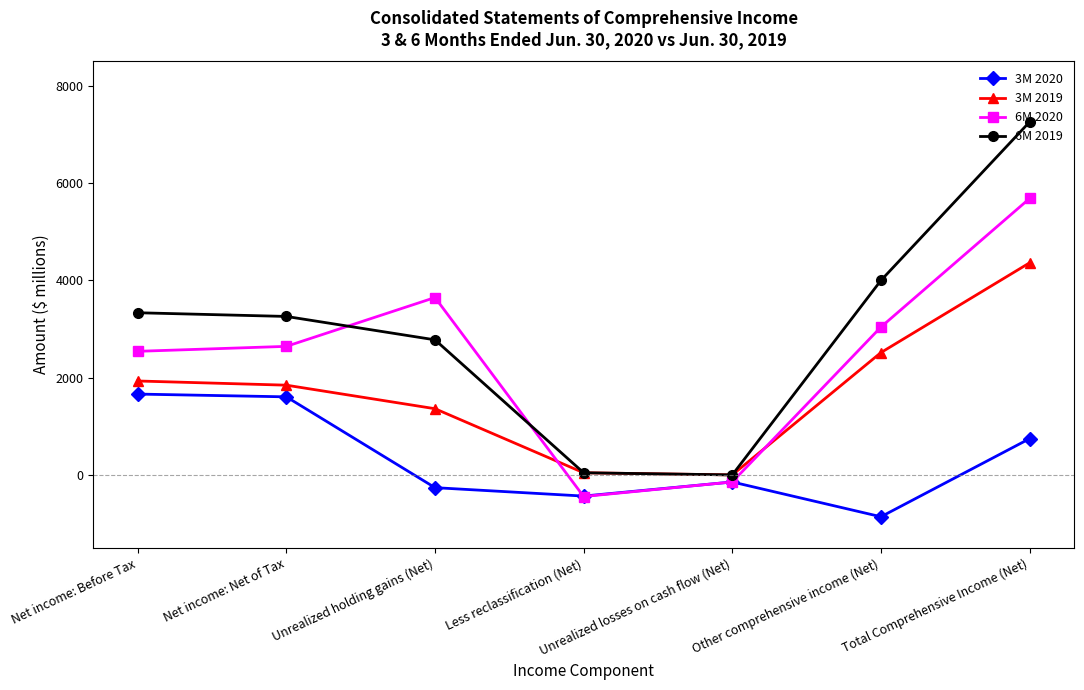

True or false: 6M 2019 has more than 2 points higher than both neighbors.

False